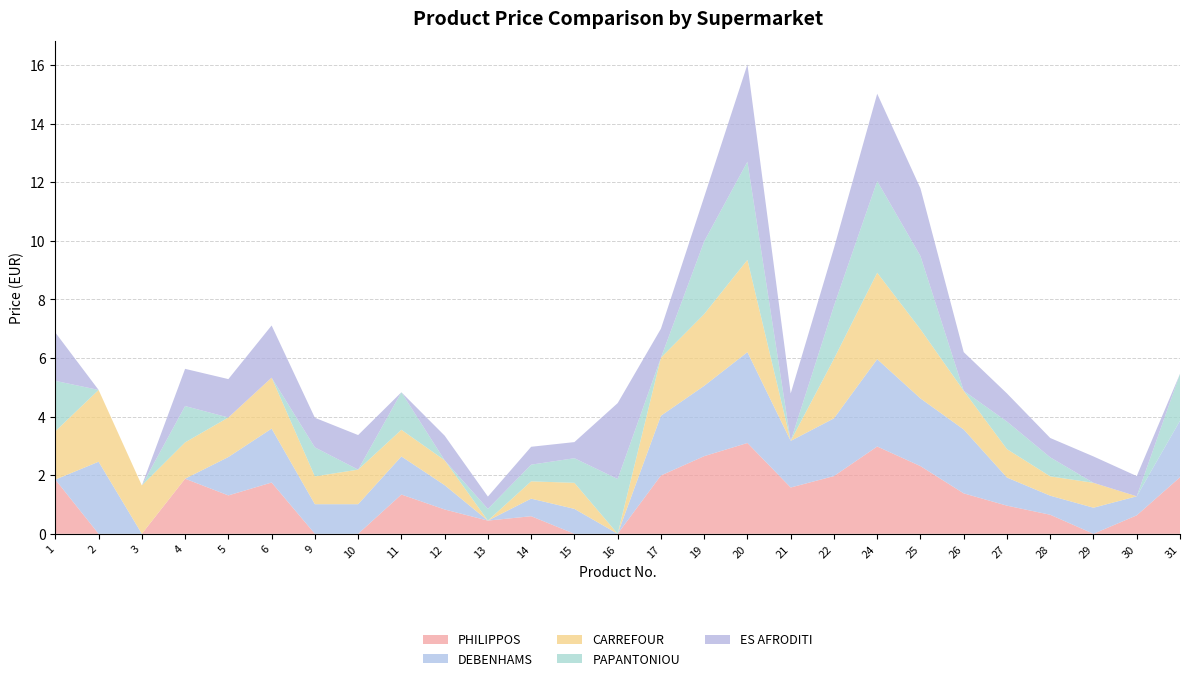

Reading right to left, extract all data points from this chart.

PHILIPPOS: 31=1.9	30=0.6	29=0.0	28=0.7	27=1.0	26=1.4	25=2.3	24=3.0	22=2.0	21=1.6	20=3.1	19=2.6	17=2.0	16=0.0	15=0.0	14=0.6	13=0.5	12=0.8	11=1.3	10=0.0	9=0.0	6=1.8	5=1.3	4=1.9	3=0.0	2=0.0	1=1.9
DEBENHAMS: 31=1.9	30=0.7	29=0.9	28=0.7	27=1.0	26=2.2	25=2.3	24=3.0	22=2.0	21=1.6	20=3.1	19=2.4	17=2.0	16=0.0	15=0.8	14=0.6	13=0.0	12=0.8	11=1.3	10=1.0	9=1.0	6=1.8	5=1.3	4=0.0	3=0.0	2=2.5	1=0.0
CARREFOUR: 31=0.0	30=0.0	29=0.8	28=0.7	27=1.0	26=1.3	25=2.4	24=3.0	22=2.0	21=0.0	20=3.1	19=2.5	17=2.0	16=0.0	15=0.9	14=0.6	13=0.0	12=0.8	11=0.9	10=1.2	9=0.9	6=1.7	5=1.4	4=1.2	3=1.6	2=2.5	1=1.6
PAPANTONIOU: 31=1.6	30=0.0	29=0.0	28=0.7	27=0.9	26=0.0	25=2.5	24=3.1	22=1.8	21=0.0	20=3.4	19=2.5	17=0.0	16=1.9	15=0.8	14=0.6	13=0.4	12=0.0	11=1.3	10=0.0	9=1.0	6=0.0	5=0.0	4=1.2	3=0.0	2=0.0	1=1.7
ES AFRODITI: 31=0.0	30=0.7	29=0.9	28=0.7	27=1.0	26=1.3	25=2.3	24=3.0	22=2.0	21=1.6	20=3.3	19=1.5	17=1.0	16=2.6	15=0.6	14=0.6	13=0.4	12=0.8	11=0.0	10=1.2	9=1.0	6=1.8	5=1.3	4=1.3	3=0.0	2=0.0	1=1.6